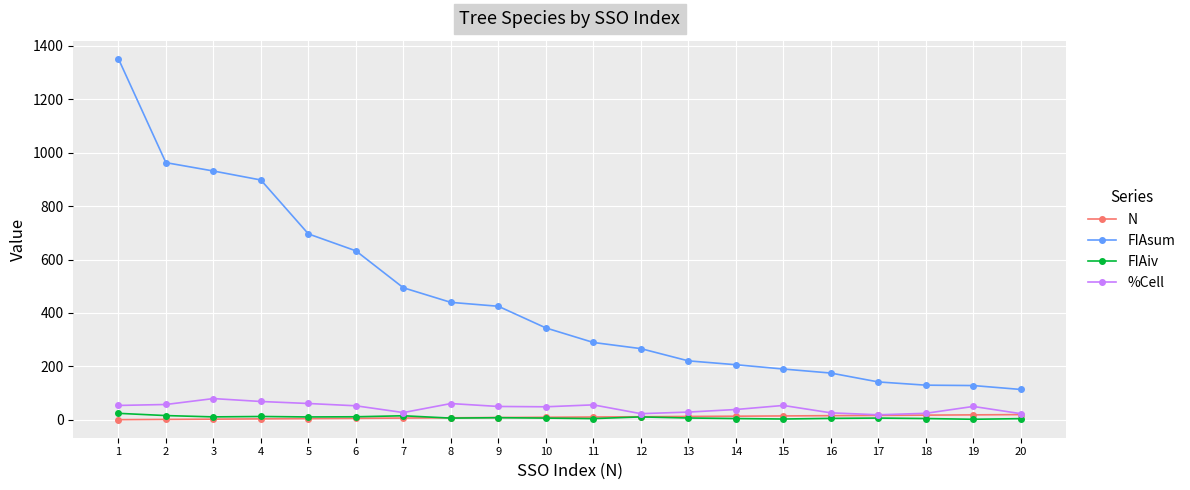

Between 2 and 8, which series saw the biggest shift?

FIAsum